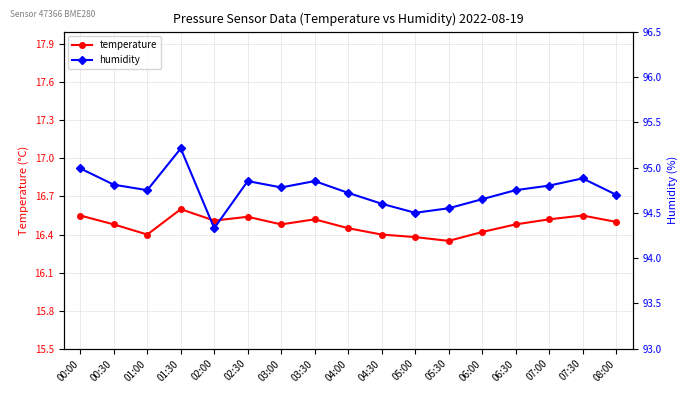

Reading left to right, what are all the values shown in this chart?

temperature: 16.6	16.5	16.4	16.6	16.5	16.5	16.5	16.5	16.4	16.4	16.4	16.4	16.4	16.5	16.5	16.6	16.5
humidity: 95.0	94.8	94.8	95.2	94.3	94.8	94.8	94.8	94.7	94.6	94.5	94.5	94.7	94.8	94.8	94.9	94.7